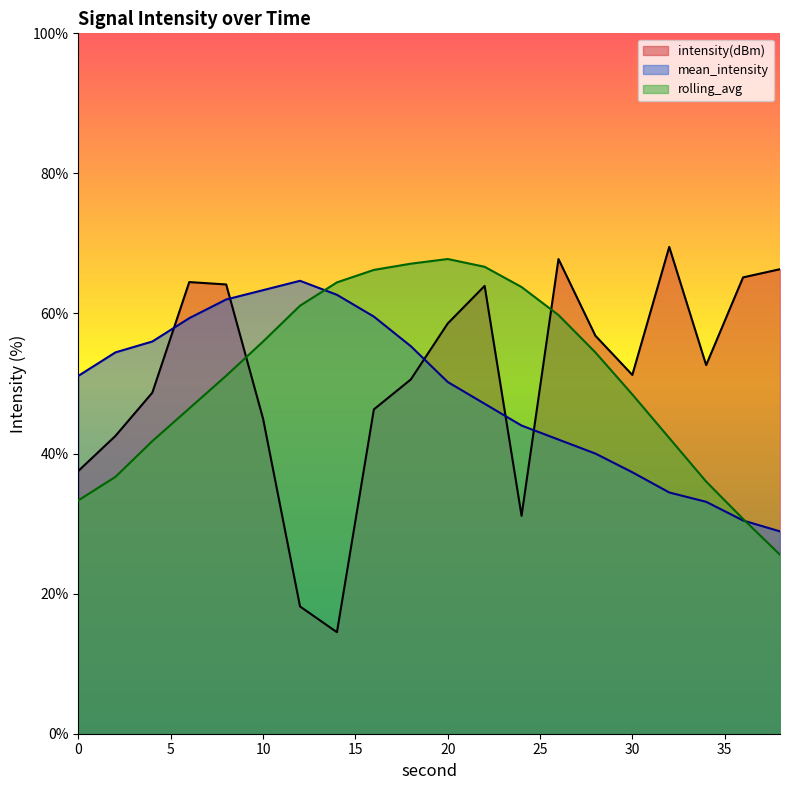

Which series changed the most between 12 and 38?

intensity(dBm)